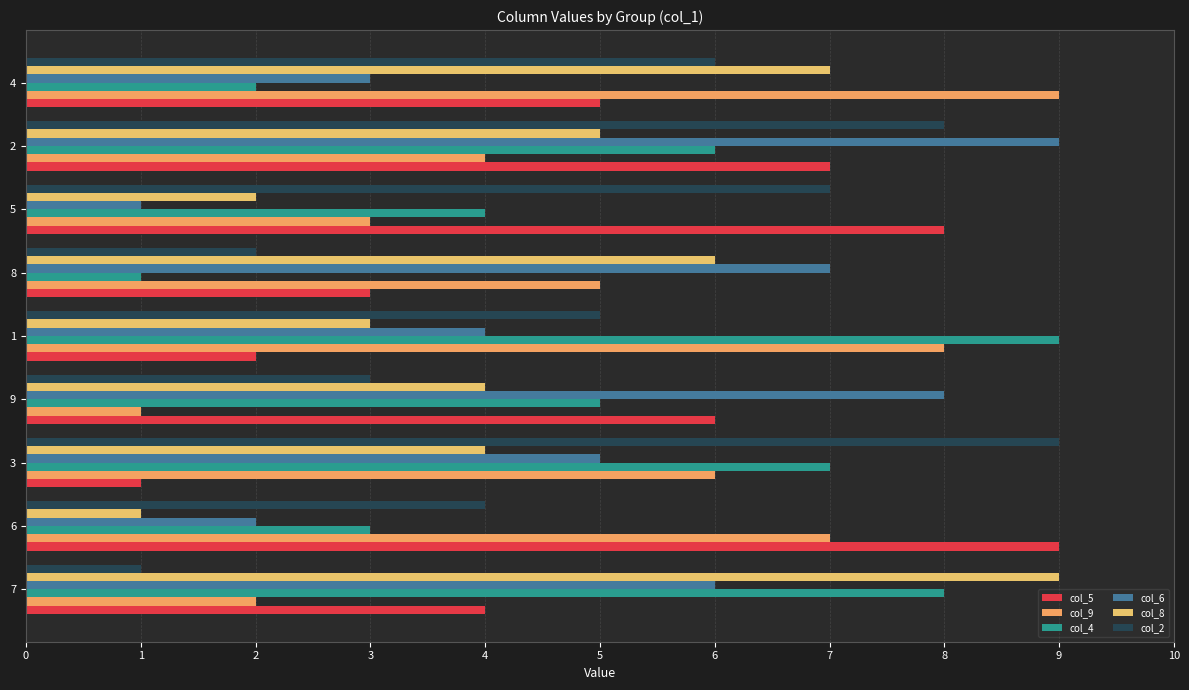

How many values in the col_5 series are below 5?

4